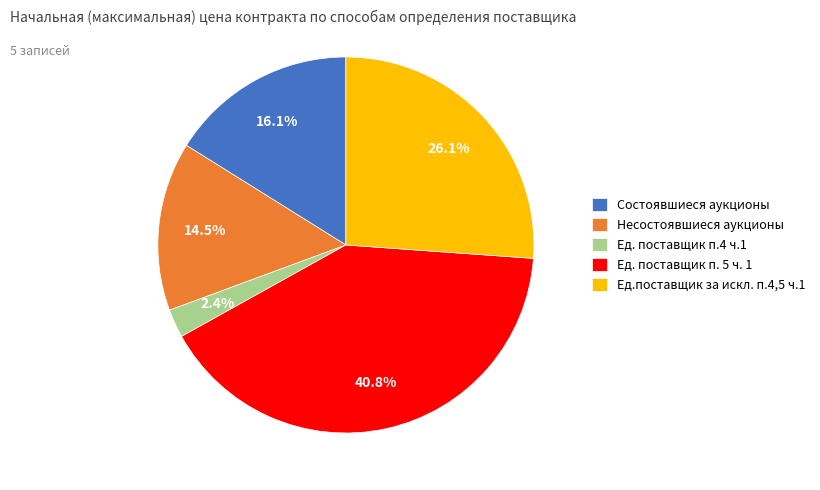

What percentage is the Ед.поставщик за искл. п.4,5 ч.1 slice, to the nearest percent?

26%